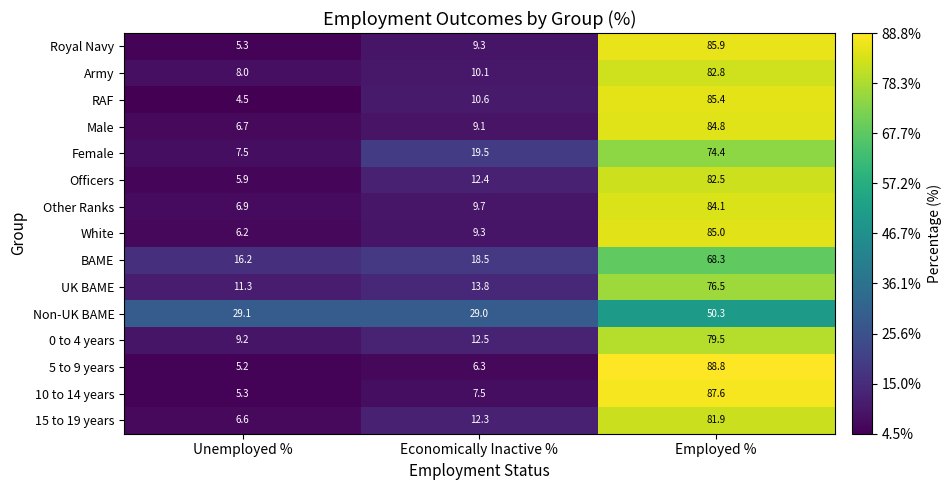

What is the difference between the RAF values at Employed % and Economically Inactive %?

74.8